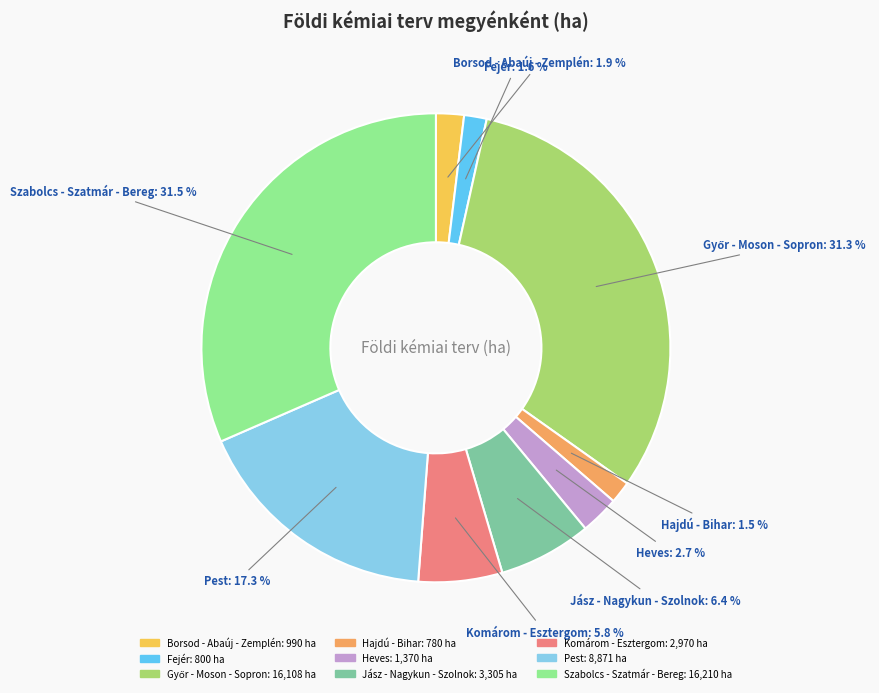

The Heves slice represents 3% of the pie. True or false?

True